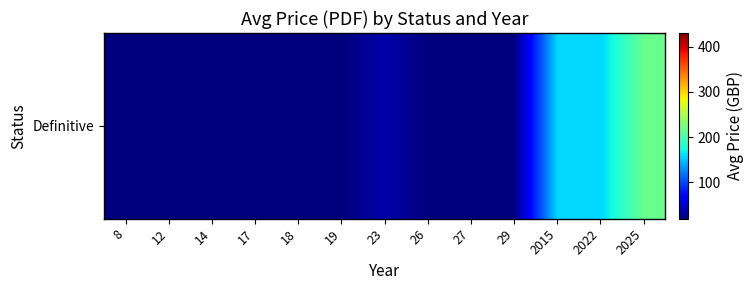

What is the maximum value shown in the chart?

216.2